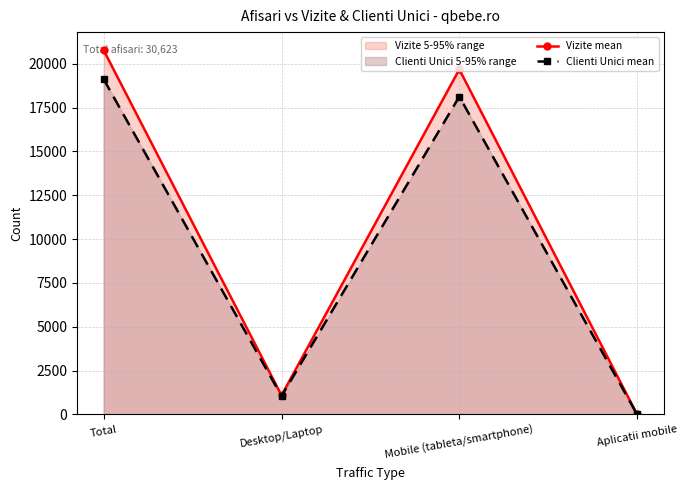

Between Desktop/Laptop and Aplicatii mobile, which series saw the biggest shift?

Vizite mean